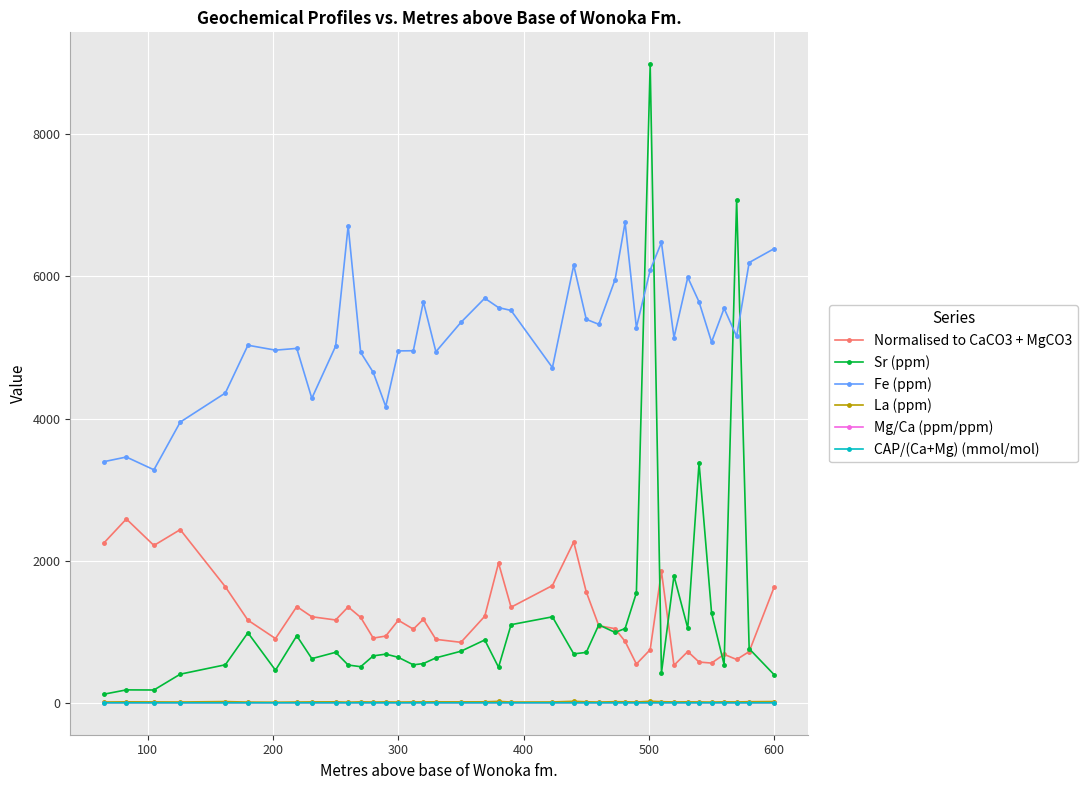

What is the highest value of the Sr (ppm) series?

8985.5